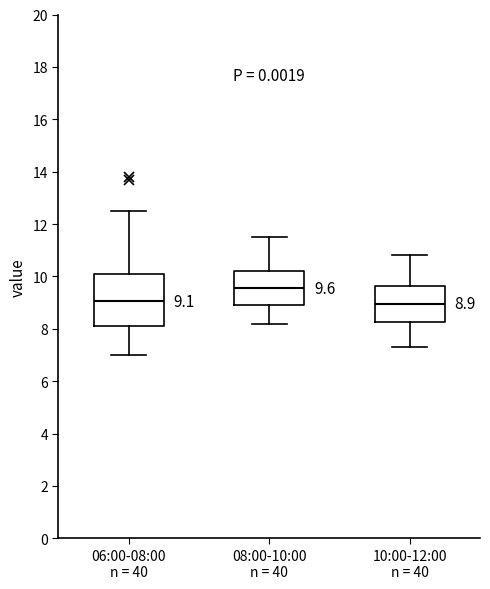

Which box is the tallest, from its lower edge to its upper edge?

06:00-08:00 n = 40